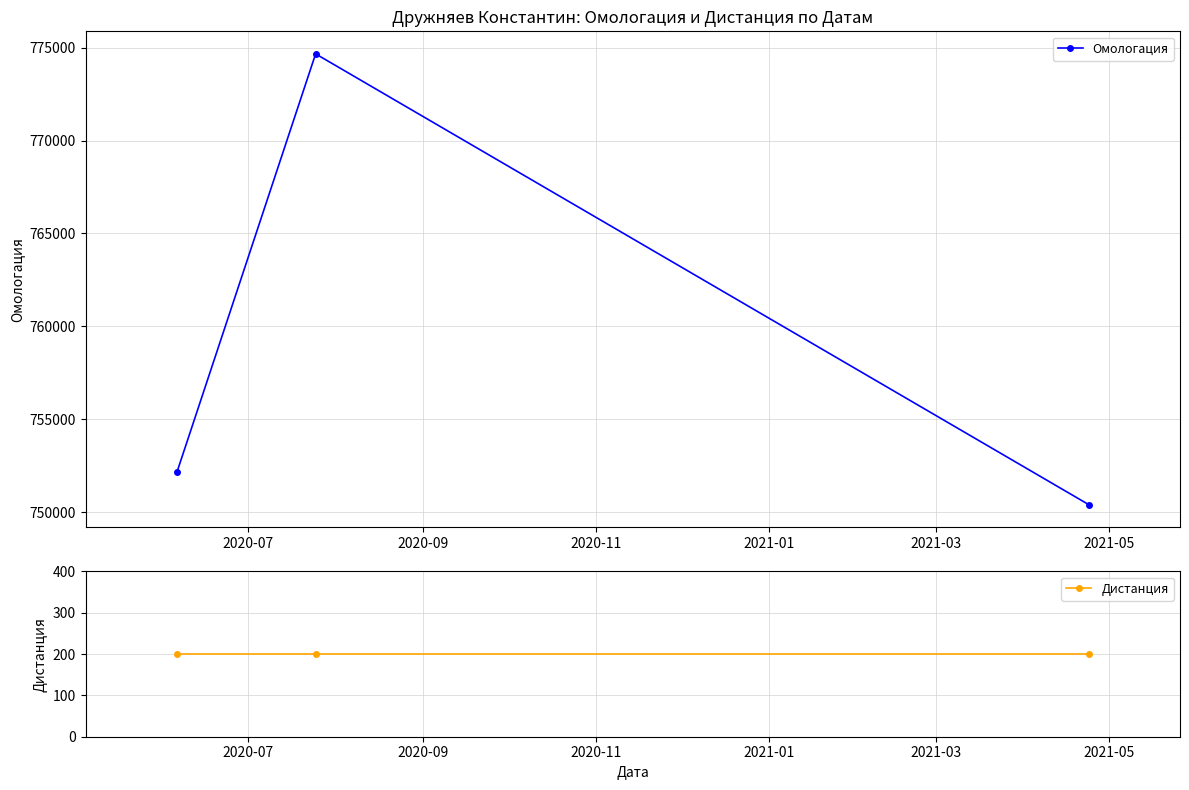

Reading left to right, list all the values displayed in this chart.

Омологация: 752132	774664	750397
Дистанция: 200	200	200